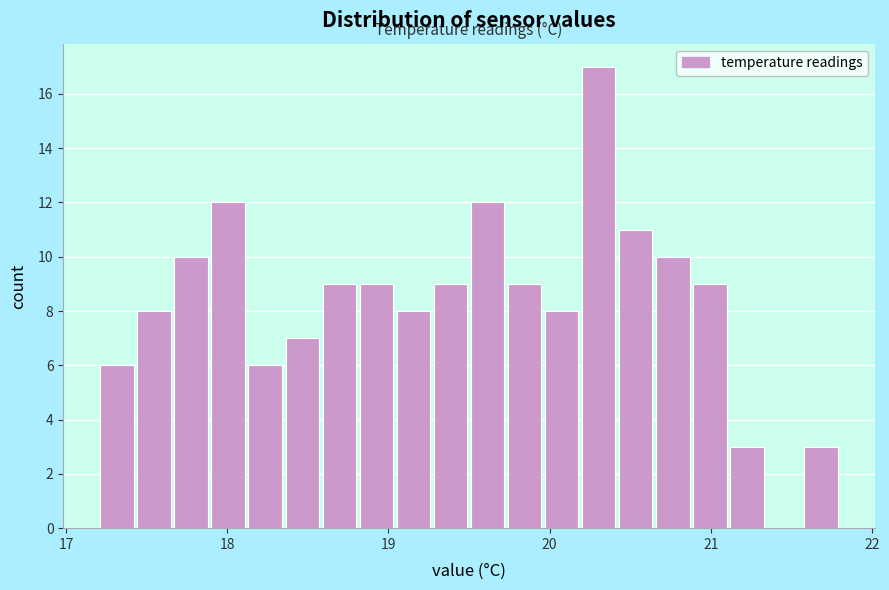

Around what value on the x-axis is the tallest bar? Give the approximate position of its centre, as read against the axis.

20.3